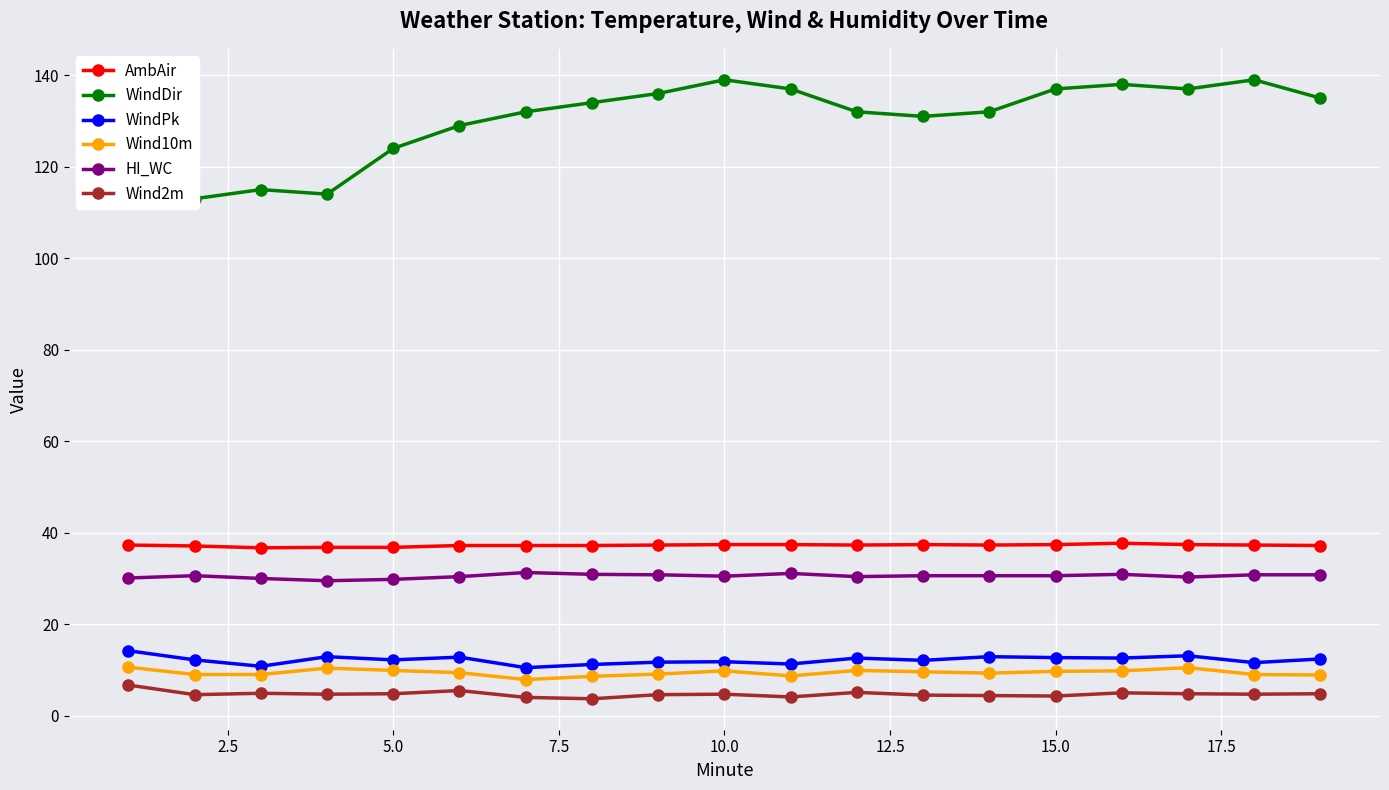

At how many categories does at least one series exceed 19?

19